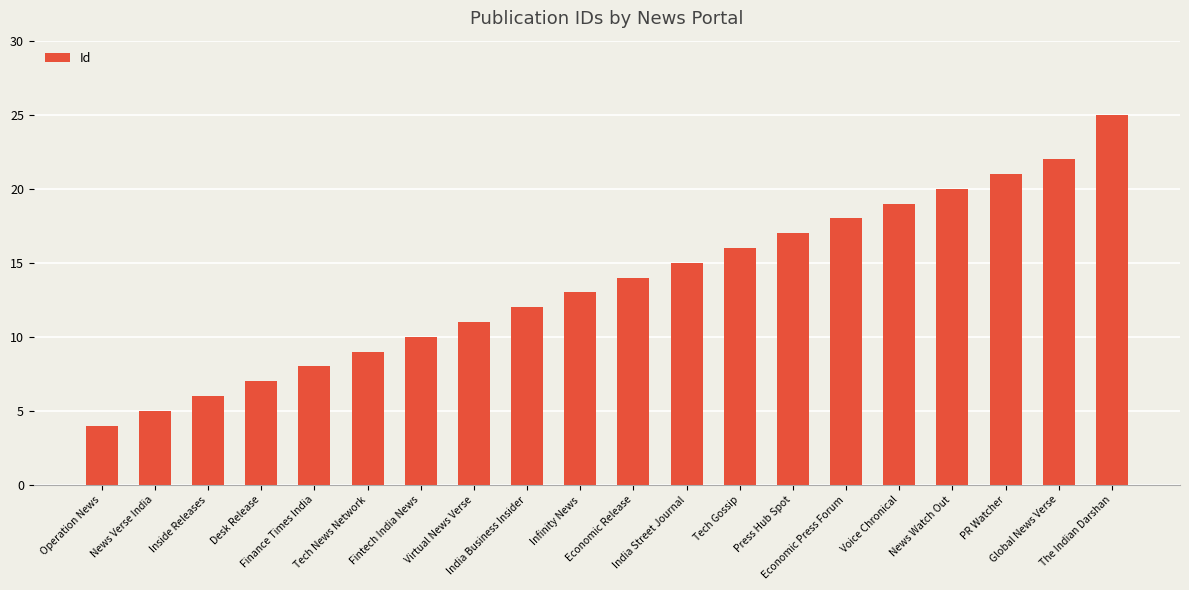

What is the maximum value shown in the chart?

25